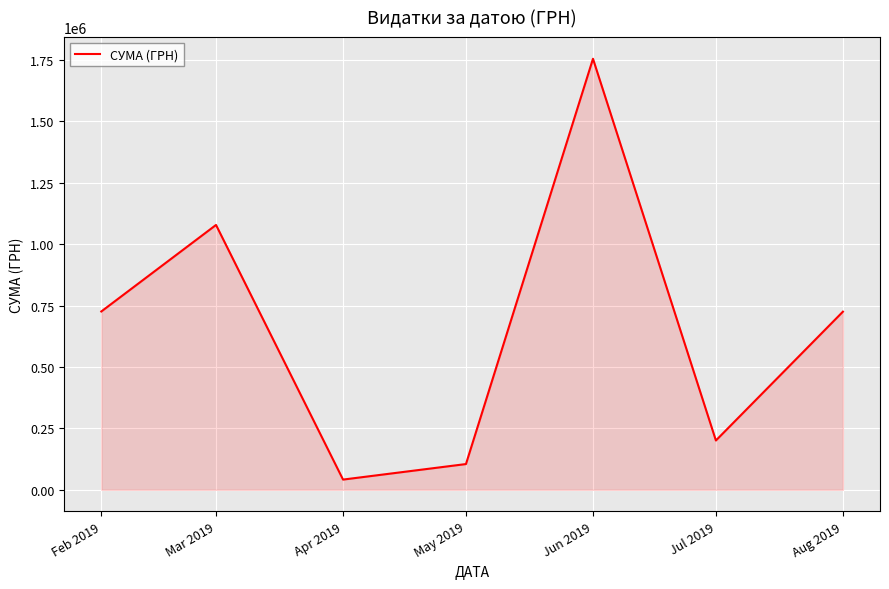

Read the value at Jul 2019.

200674.3